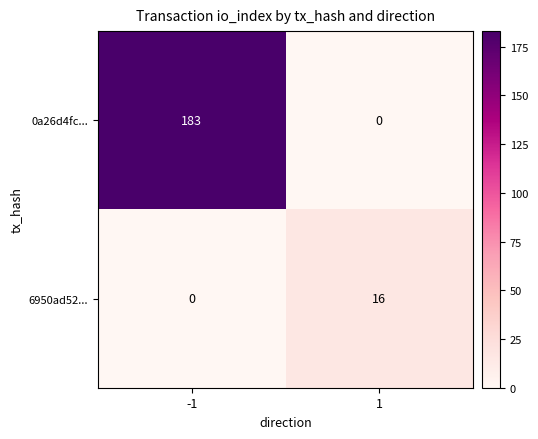

What is the difference between the maximum and minimum values in the 6950ad52... series?

16